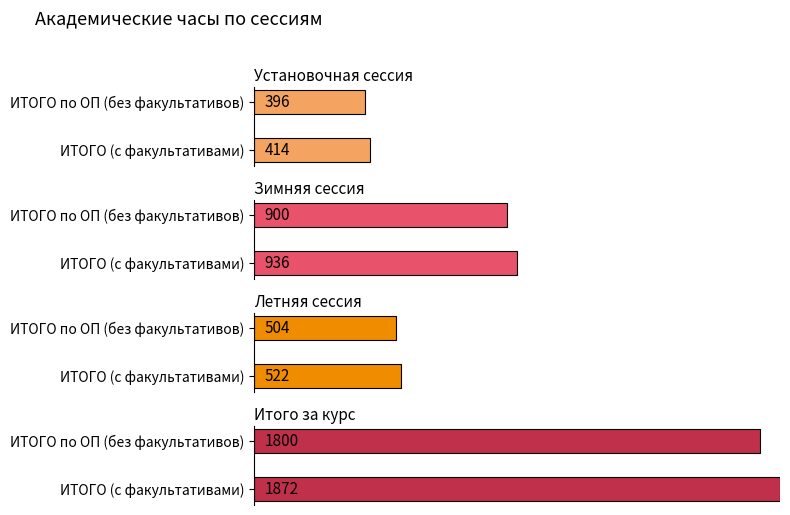

Is the value of Итого за курс at ИТОГО по ОП (без факультативов) greater than the value of Установочная сессия at ИТОГО (с факультативами)?

Yes